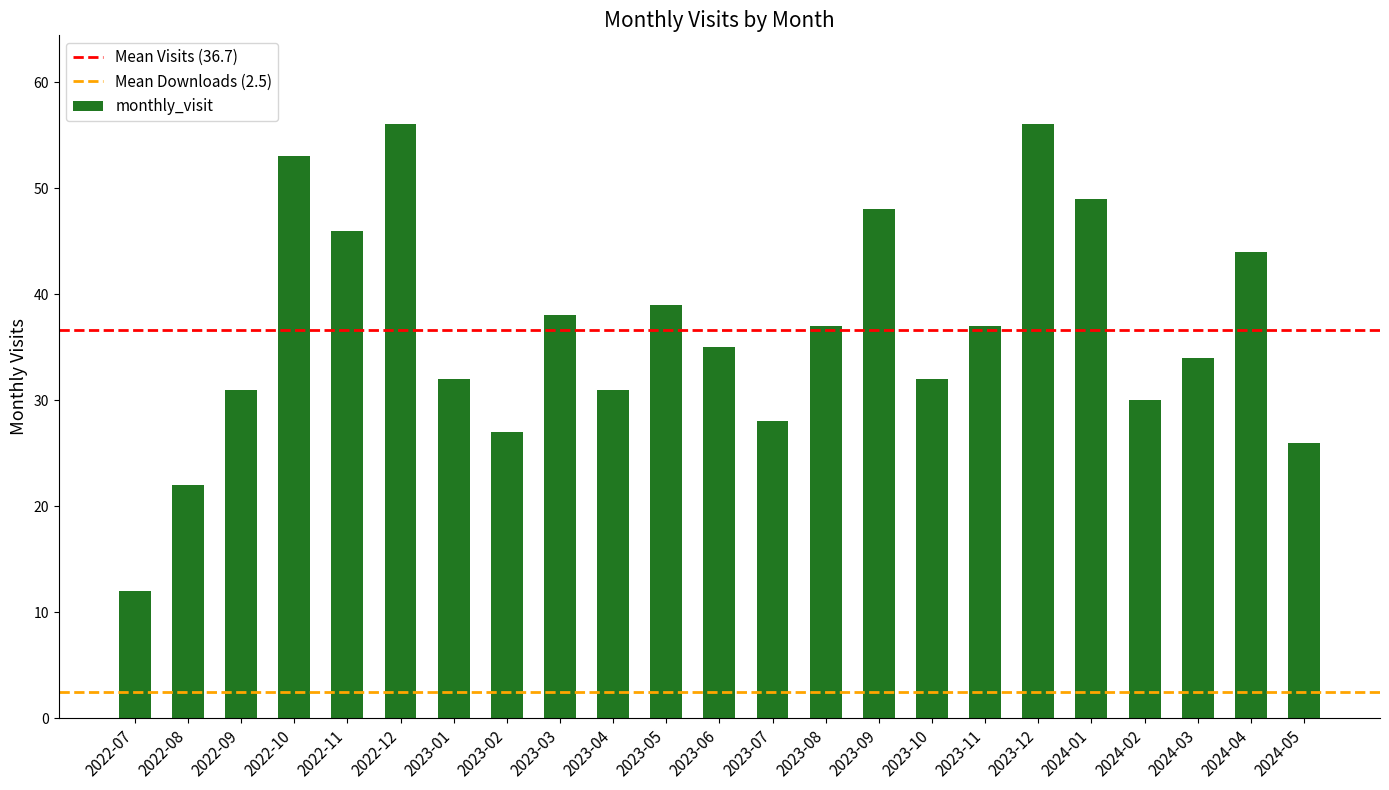

Reading left to right, list all the values displayed in this chart.

12	22	31	53	46	56	32	27	38	31	39	35	28	37	48	32	37	56	49	30	34	44	26